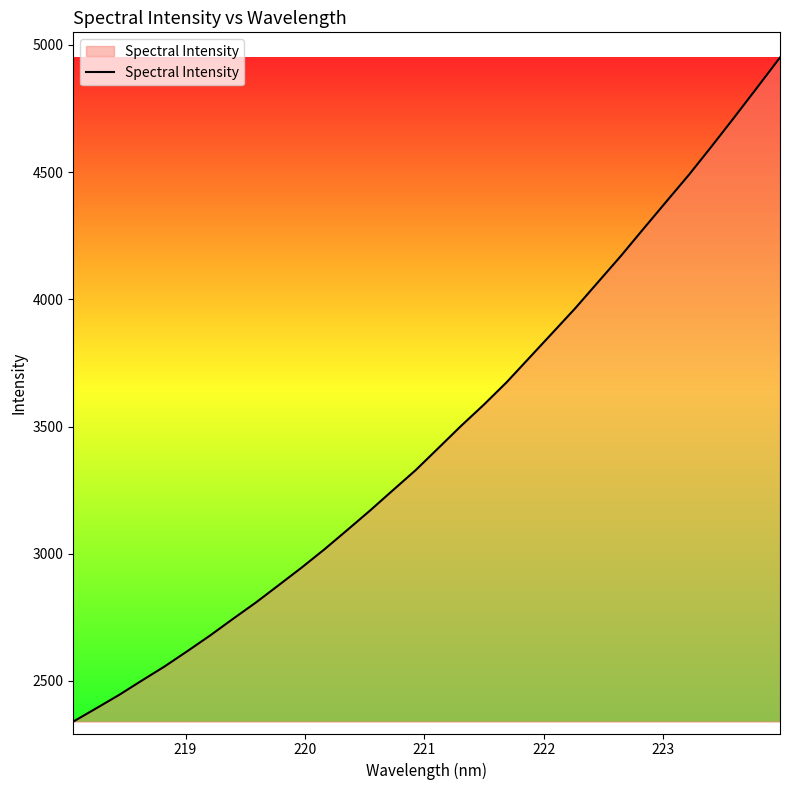

What is the difference between the maximum and minimum values?

2610.0